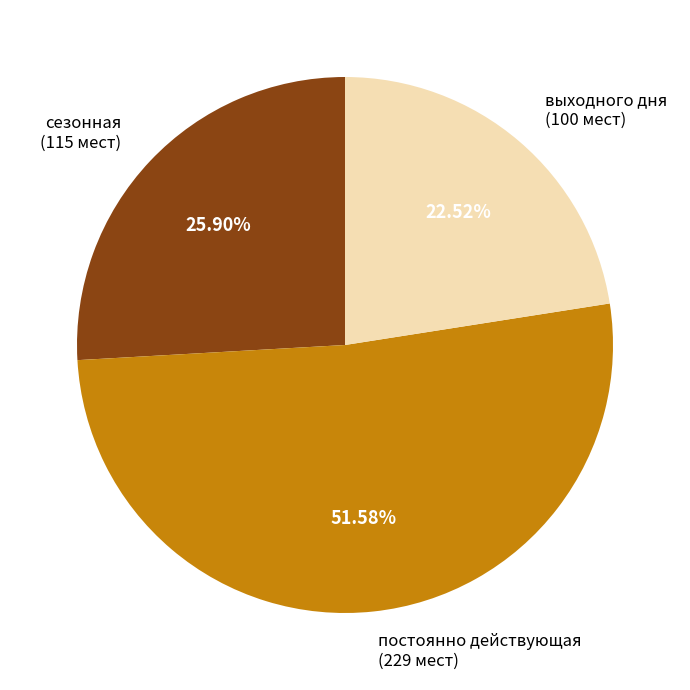

Which slice is the smallest?

выходного дня